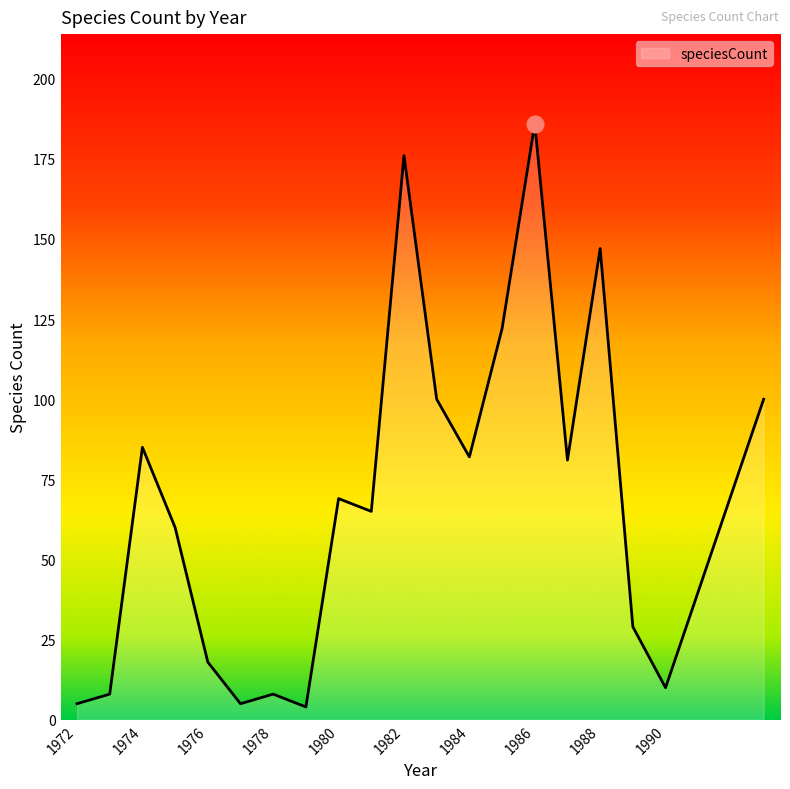

What is the average value?

68